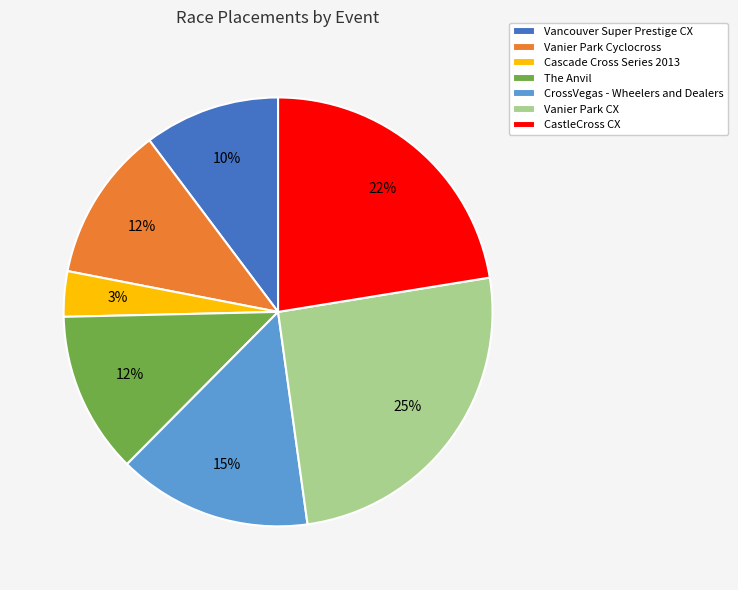

Is it true that Vanier Park CX is 25% of the pie?

True